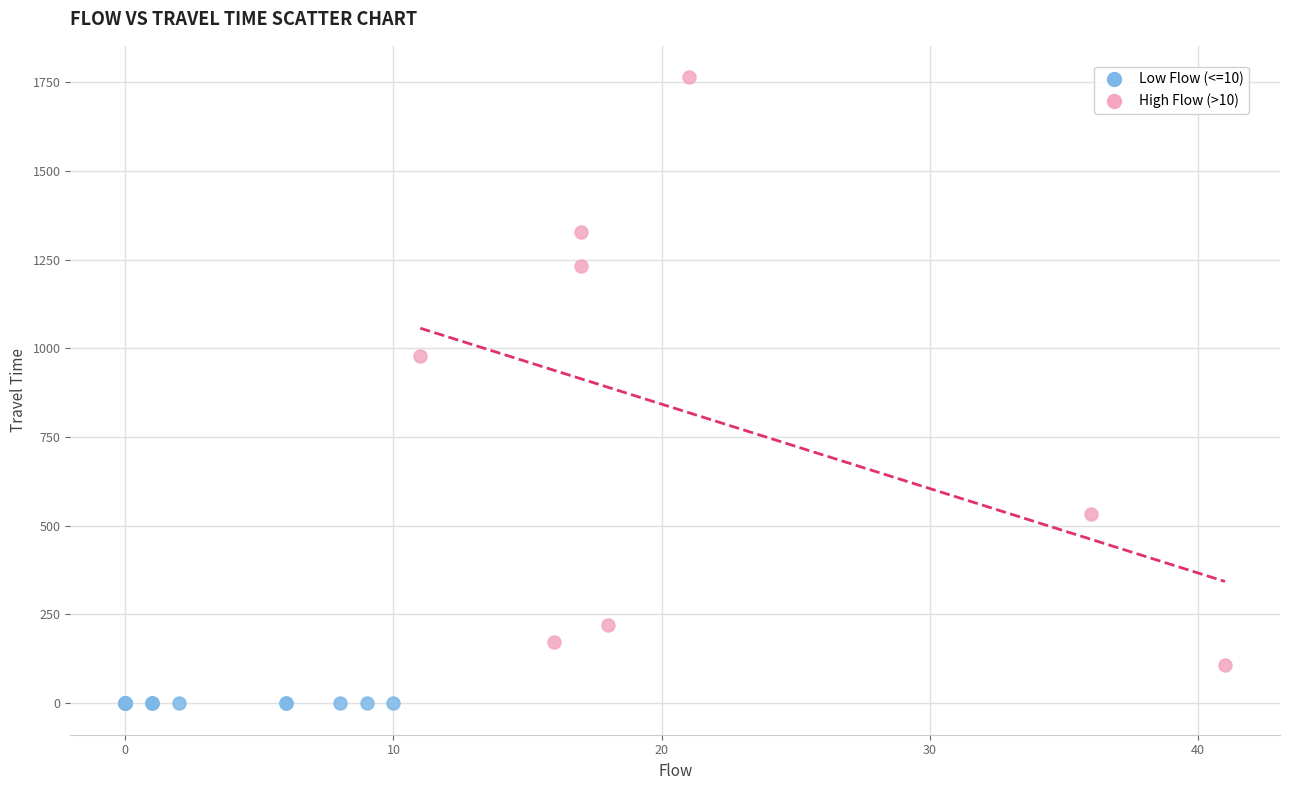

What are all the series names shown in the legend?

Low Flow (<=10), High Flow (>10)